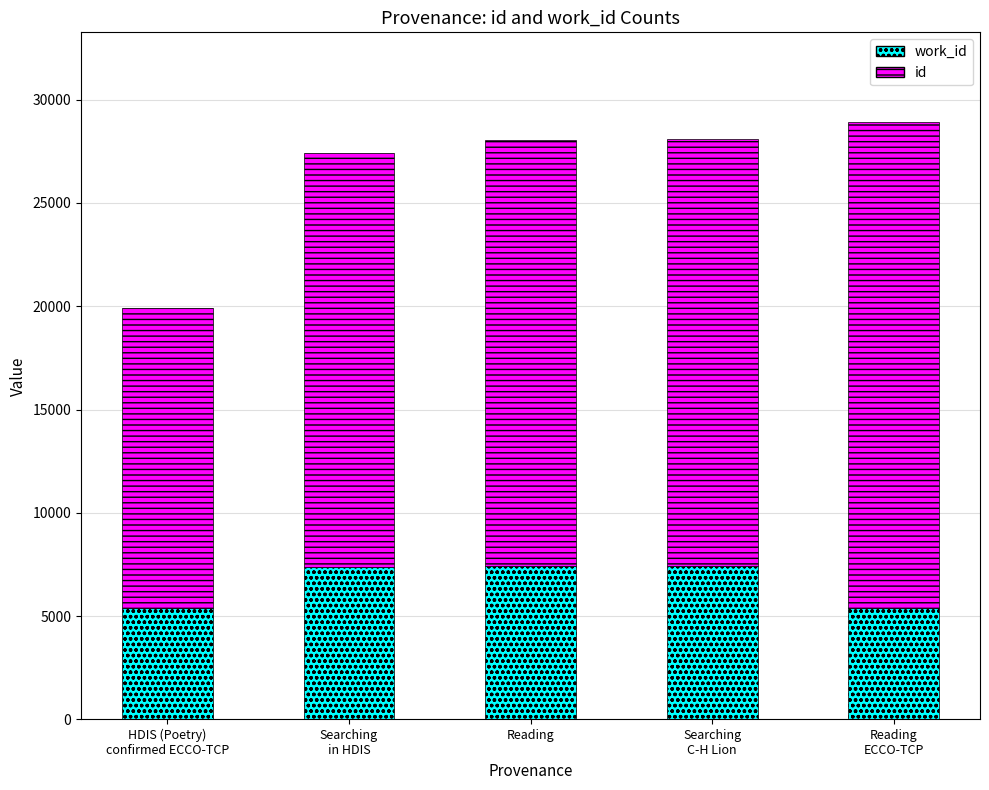

Count the number of categories in the chart.

5